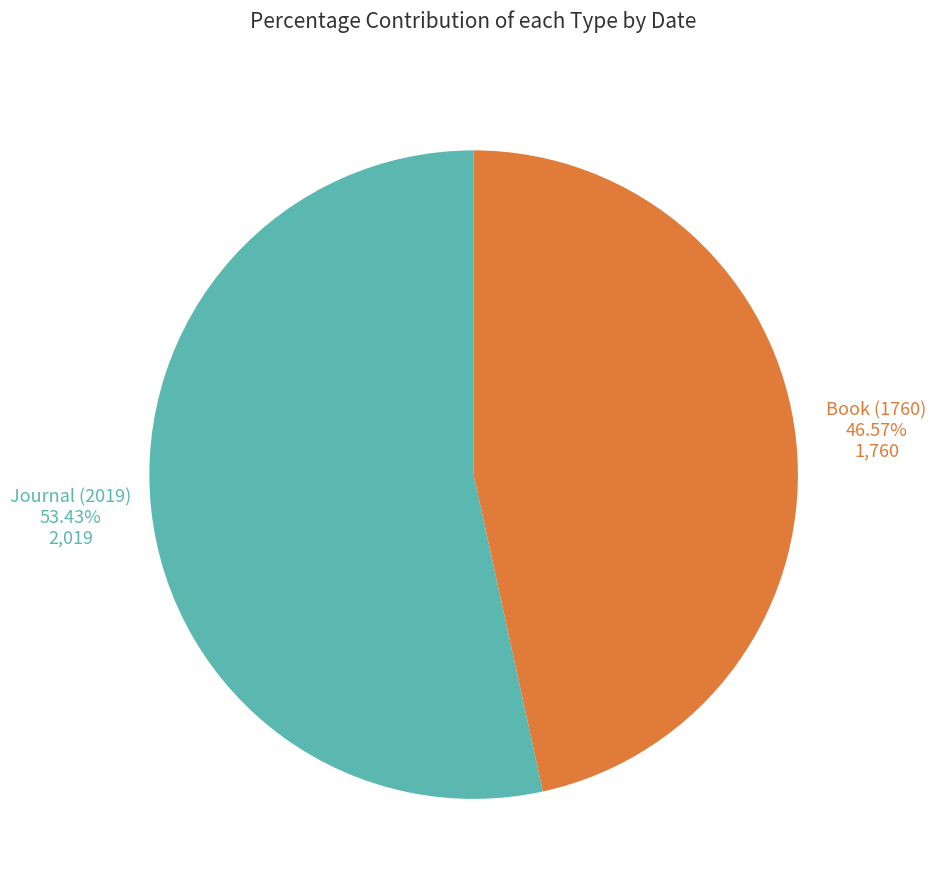

Which slice is the largest?

Journal (2019)